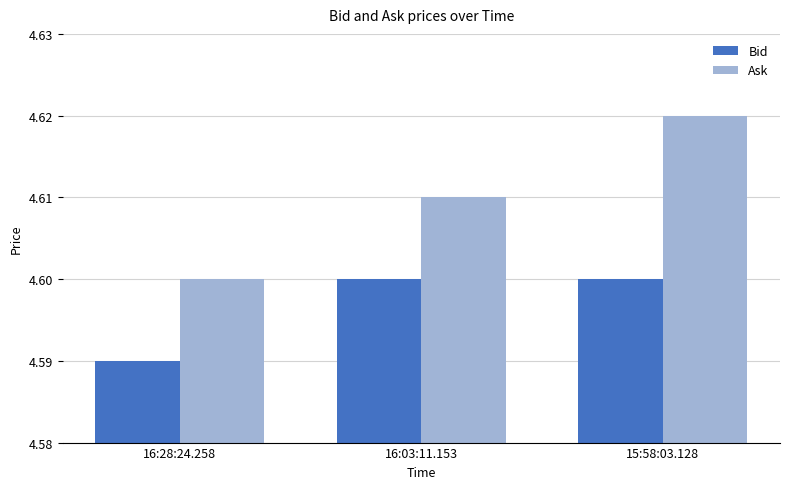

What position from the right is 15:58:03.128?

1